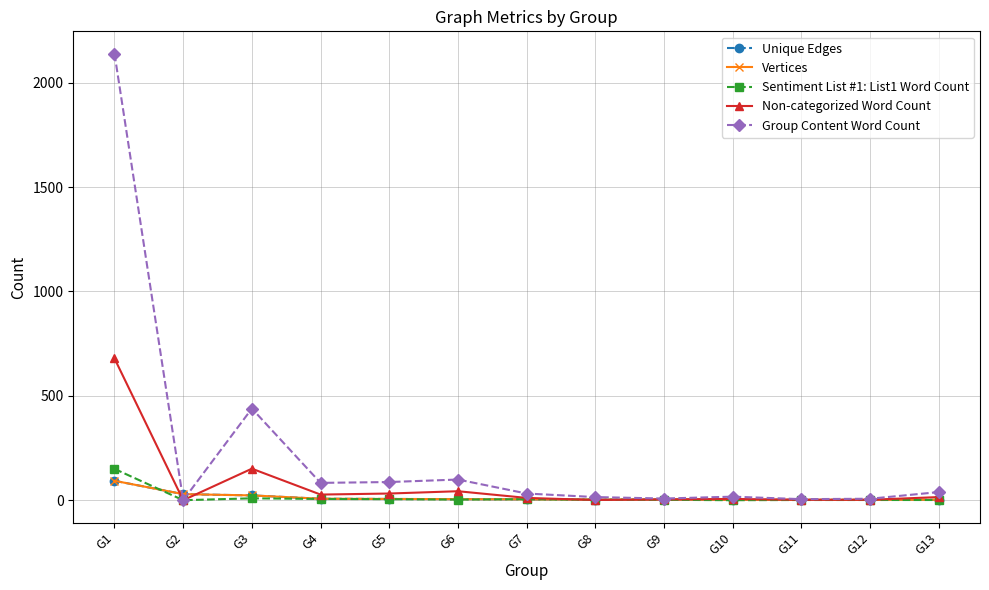

What is the average value of the Sentiment List #1: List1 Word Count series?

14